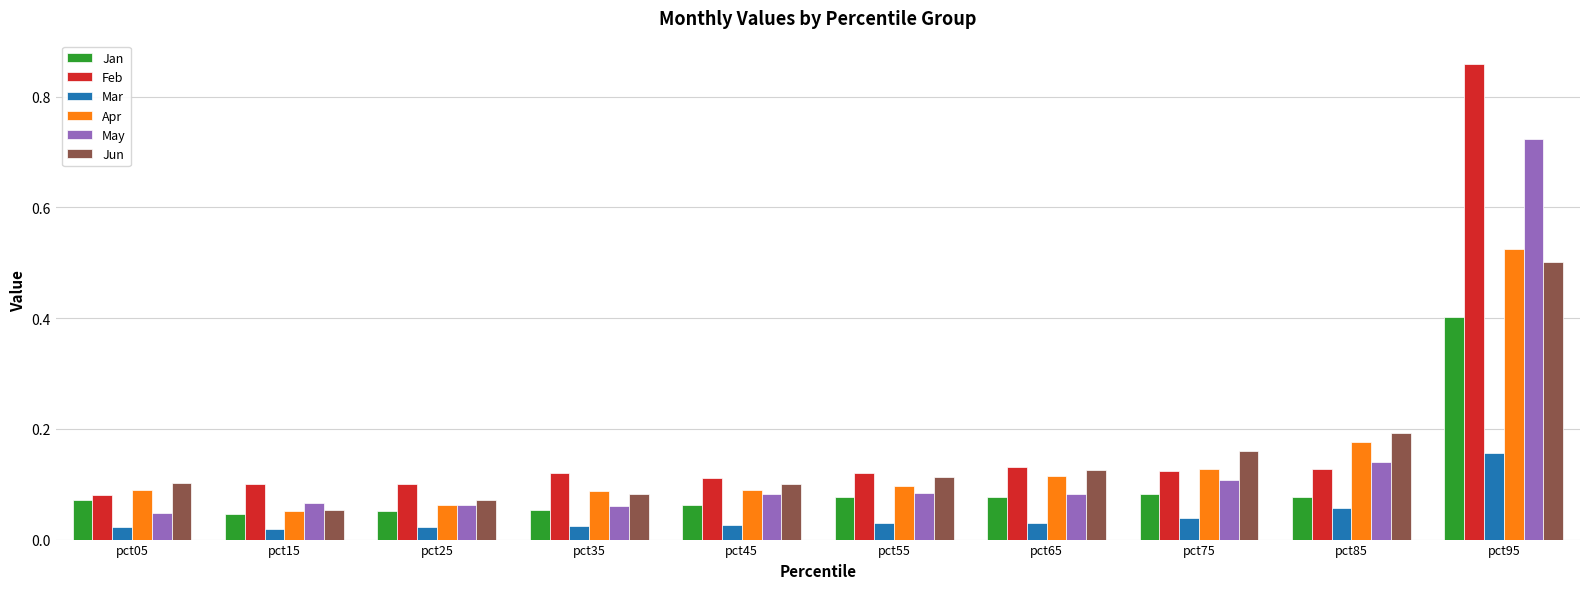

How many series are shown in this chart?

6